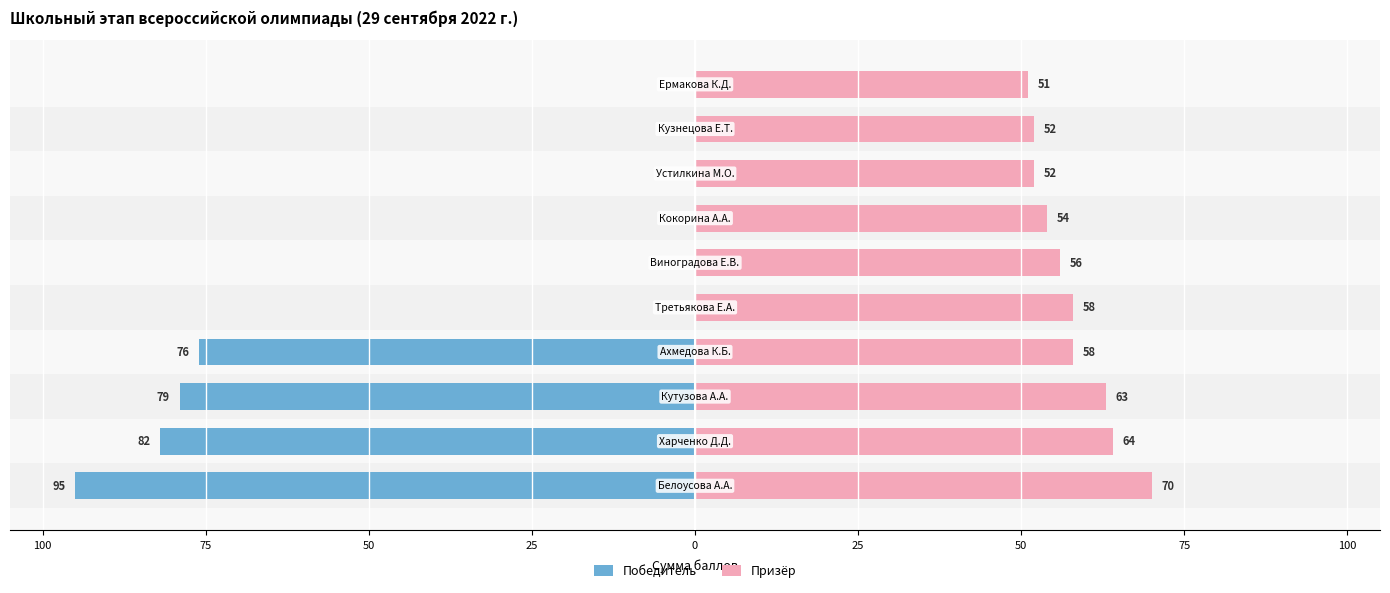

Reading left to right, transcribe all the data shown in this chart.

Победитель: -95	-82	-79	-76	0	0	0	0	0	0
Призёр: 70	64	63	58	58	56	54	52	52	51